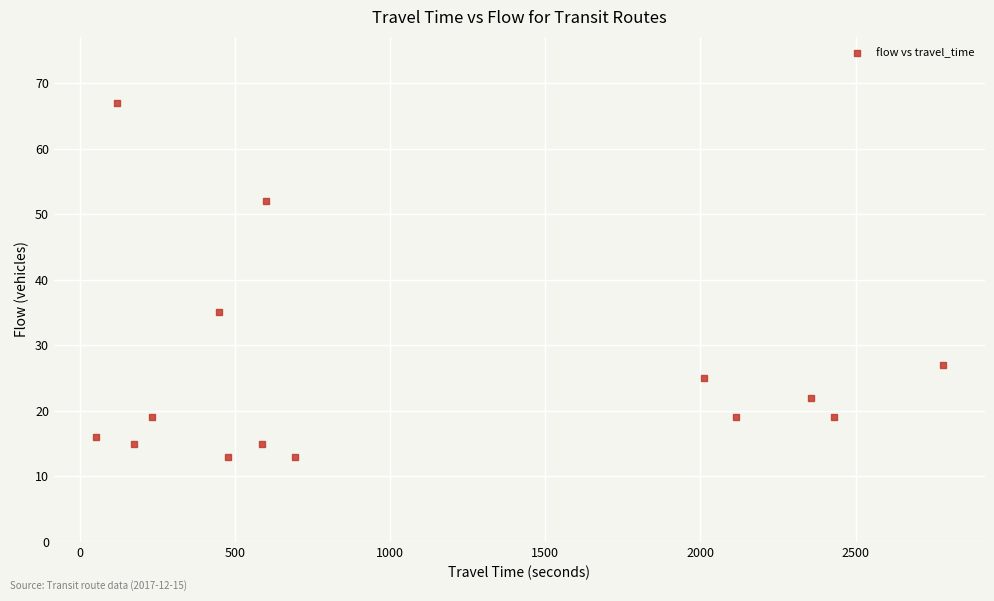

What Y value in the scatter plot is closest to 40?

35